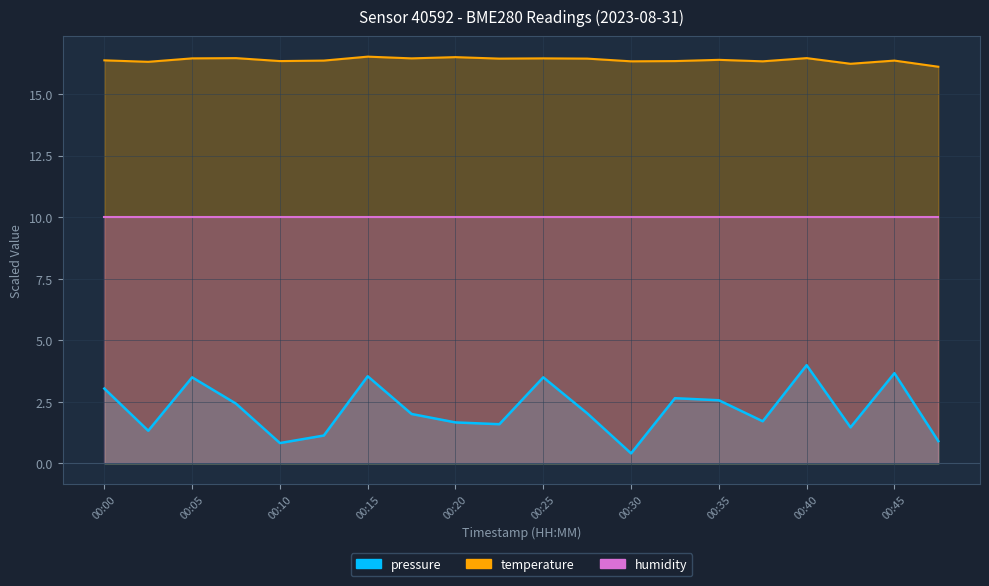

Does the chart display data point markers on the line(s)?

No